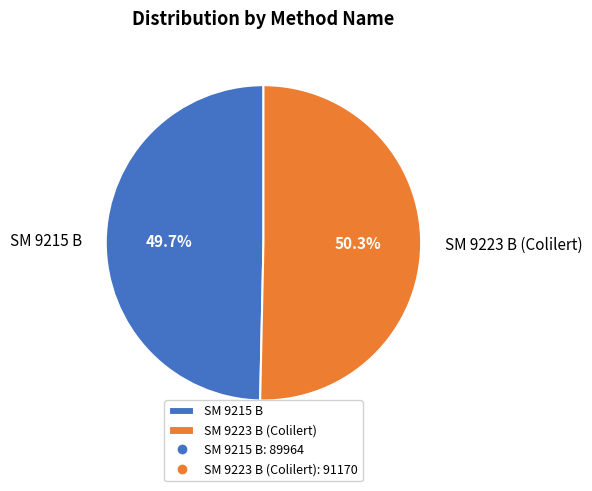

Rank the categories by value from highest to lowest.

SM 9223 B (Colilert), SM 9215 B